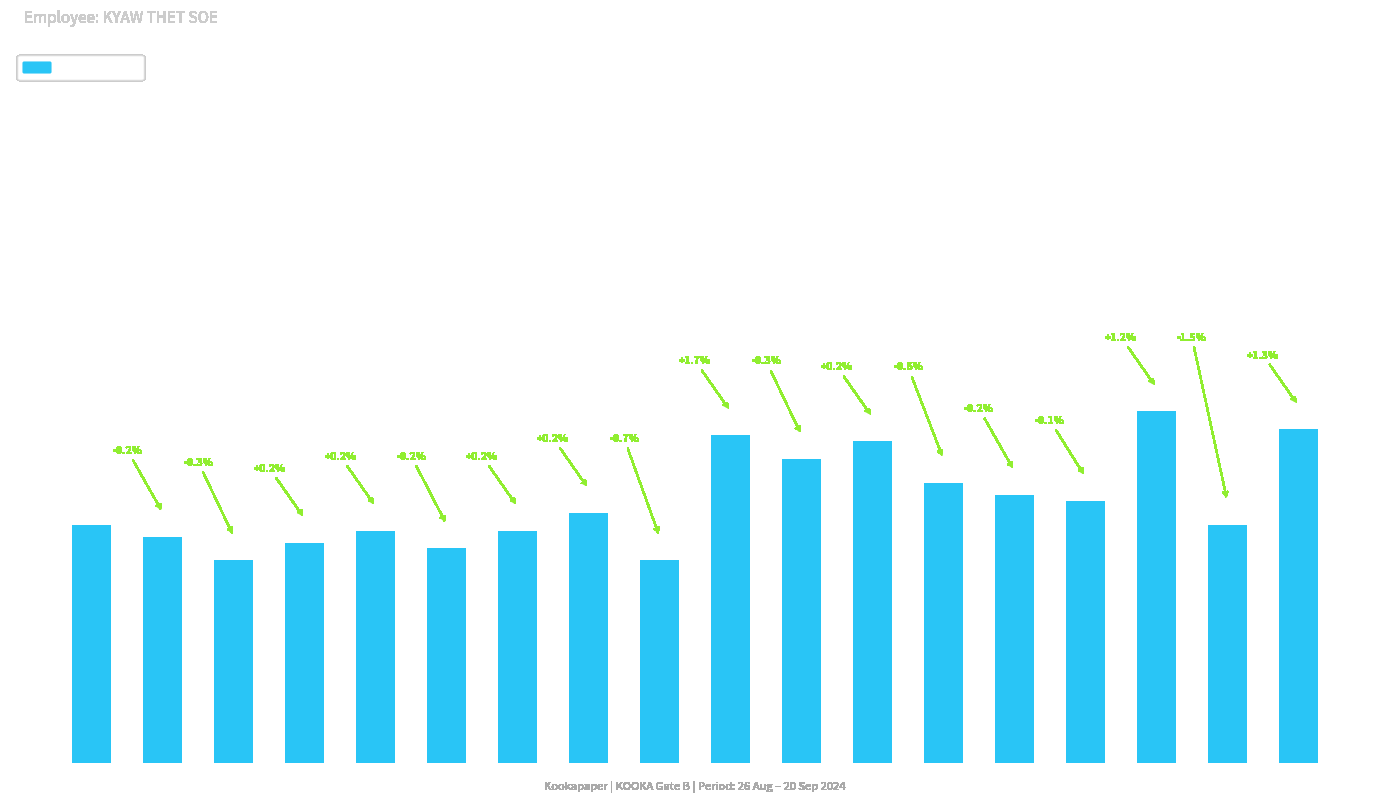

Reading left to right, what are all the values shown in this chart?

26=12.2	27=12.2	28=12.1	29=12.2	1=12.2	2=12.2	3=12.2	4=12.2	5=12.1	9=12.3	10=12.3	11=12.3	14=12.3	15=12.2	17=12.2	18=12.4	19=12.2	20=12.4